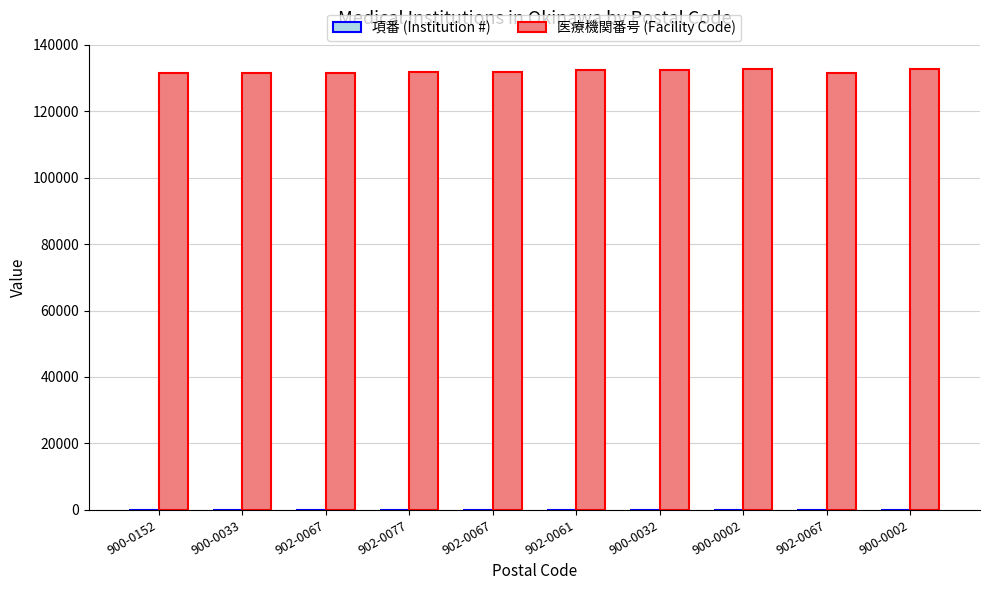

Count the number of categories in the chart.

10